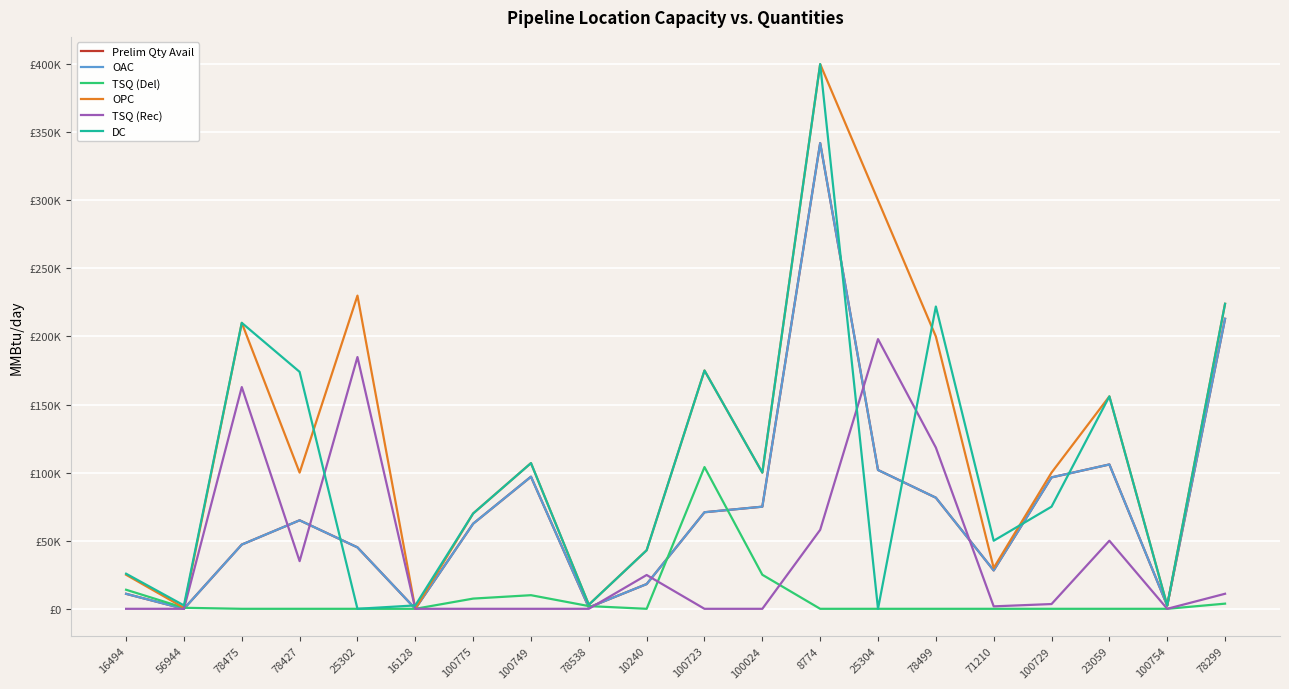

Reading left to right, what are all the values shown in this chart?

Prelim Qty Avail: 11000	0	47161	65000	45114	49	62500	97000	1000	18169	70914	75000	342000	101951	81600	28200	96503	106000	2398	212953
OAC: 11000	0	47161	65000	45114	49	62500	97000	1000	18169	70914	75000	342000	101951	81600	28200	96503	106000	2398	212953
TSQ (Del): 14000	750	0	0	0	2	7500	10000	2000	0	104086	25000	0	0	0	0	0	0	2	3790
OPC: 25000	750	210000	100000	230000	51	70000	107000	3000	43000	175000	100000	400000	300000	200000	30000	100000	156000	2400	224000
TSQ (Rec): 0	0	162839	35000	184886	0	0	0	0	24831	0	0	58000	198049	118400	1800	3497	50000	0	11047
DC: 25777	2500	210000	174000	0	2500	70000	107000	3000	43000	175000	100000	400000	0	222000	50000	75000	156000	2400	224000